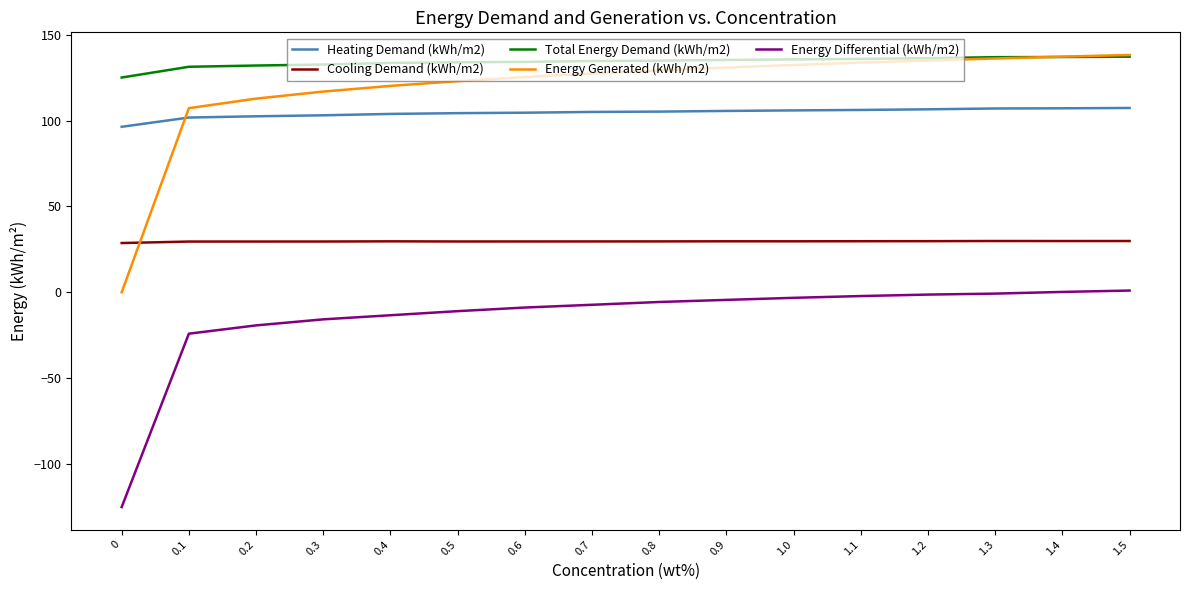

Is the value of Energy Differential (kWh/m2) at 0.7 greater than the value of Total Energy Demand (kWh/m2) at 1.4?

No